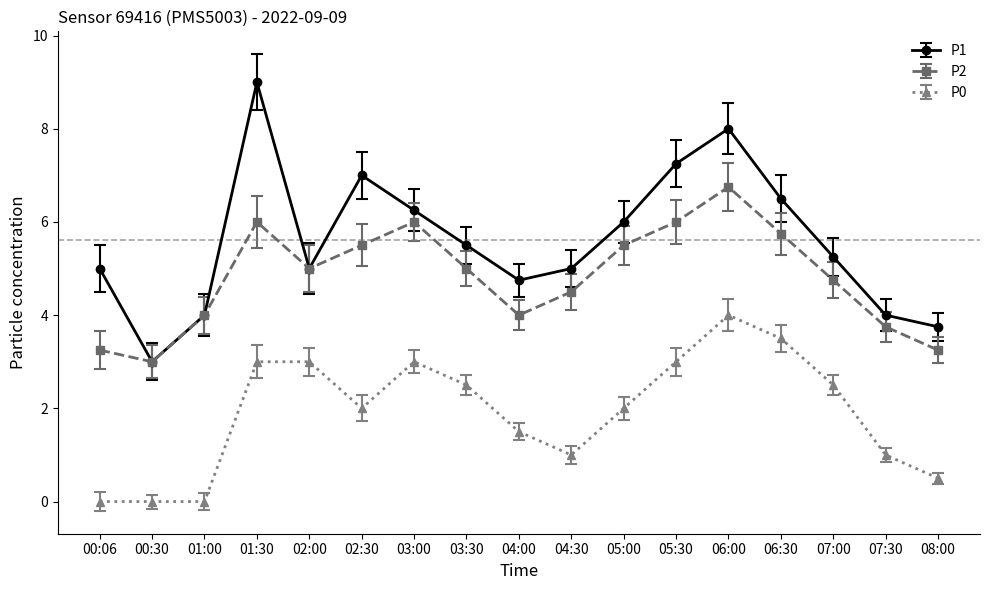

At which category is the sum across all series the highest?

06:00